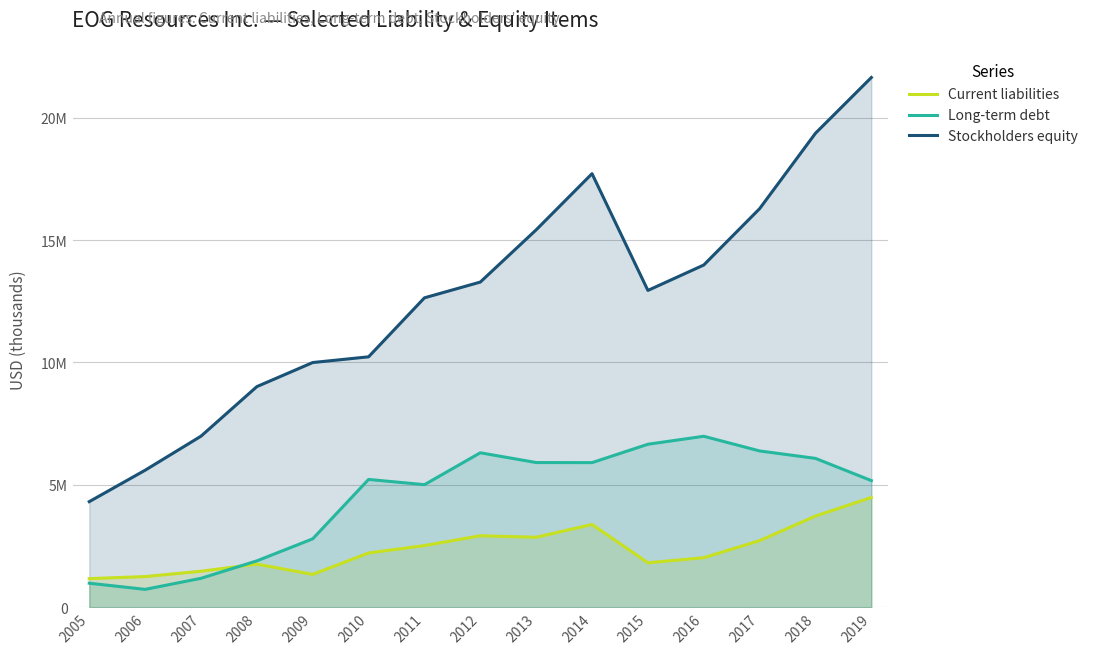

Which series has the largest total across all categories?

Stockholders equity